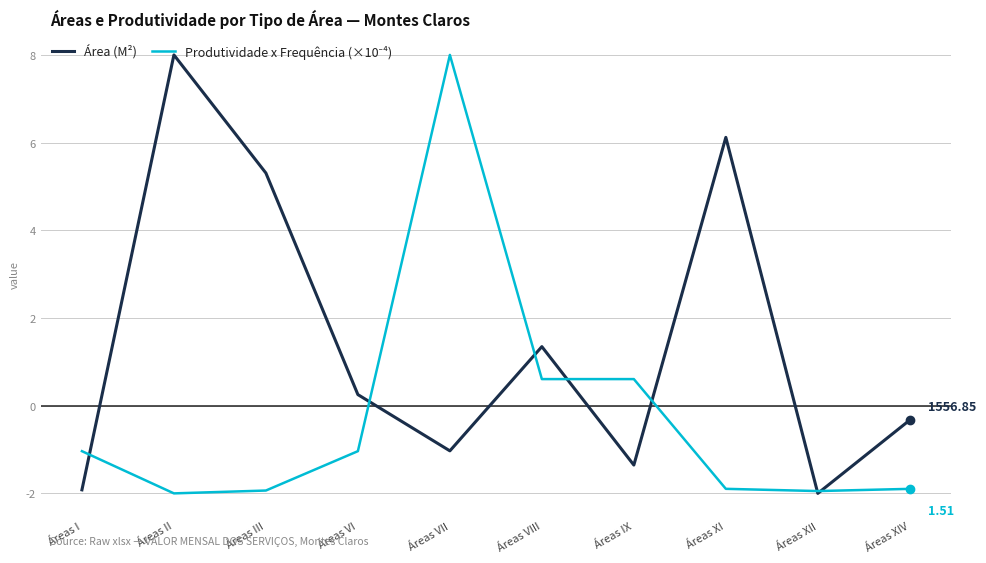

At which category is the sum across all series the highest?

Áreas VII